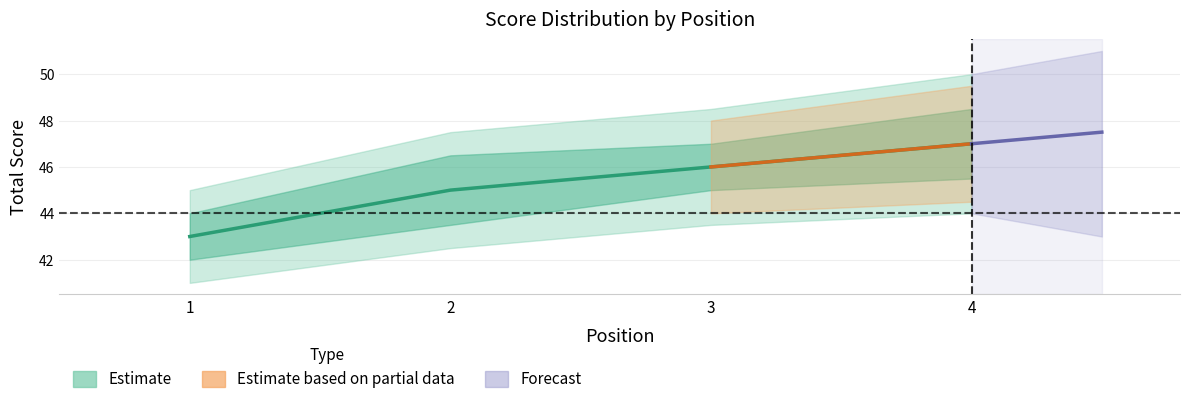

Rank the categories by value from lowest to highest.

1, 2, 3, 4